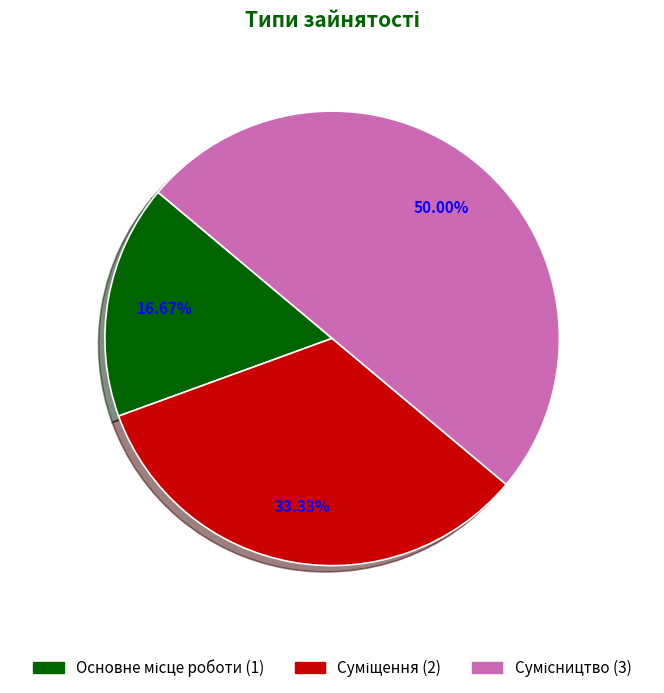

How many slices are in this pie chart?

3